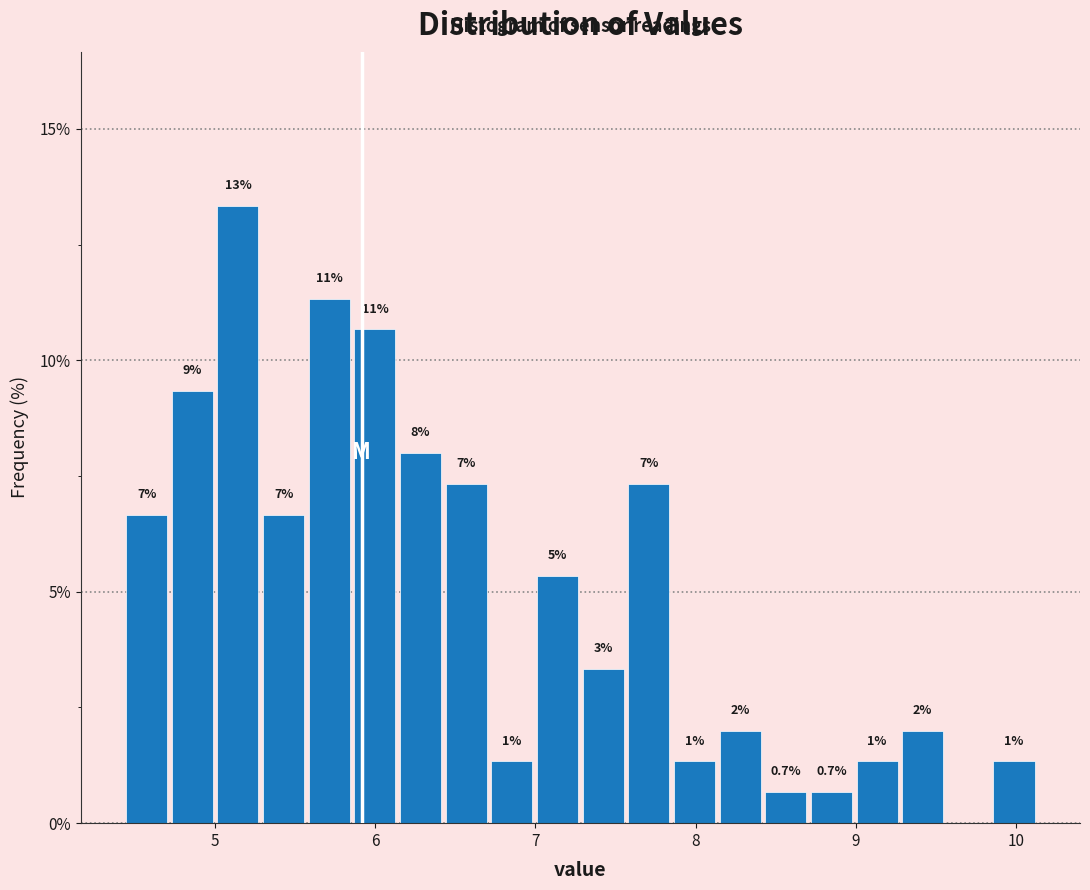

Read against the x-axis, roughly where is the centre of the tallest bar?

5.1